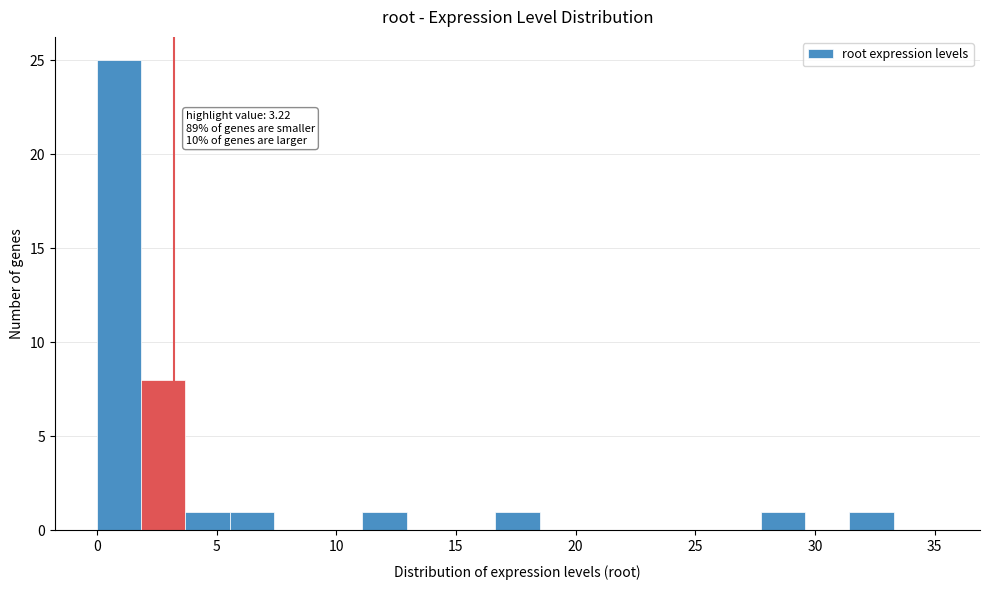

Read against the x-axis, roughly where is the centre of the tallest bar?

1.0